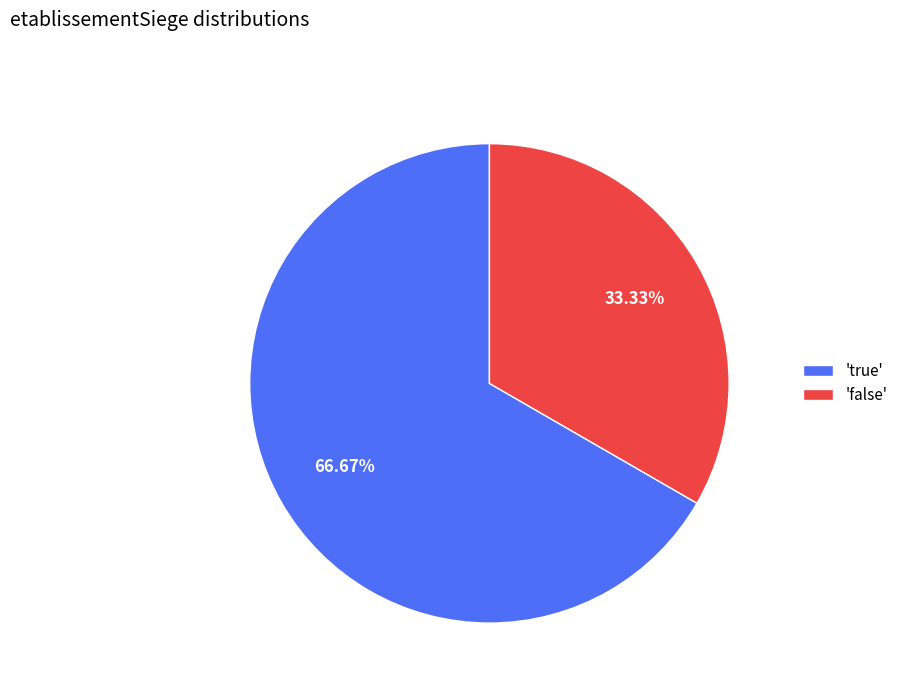

Does any single category account for the majority?

Yes